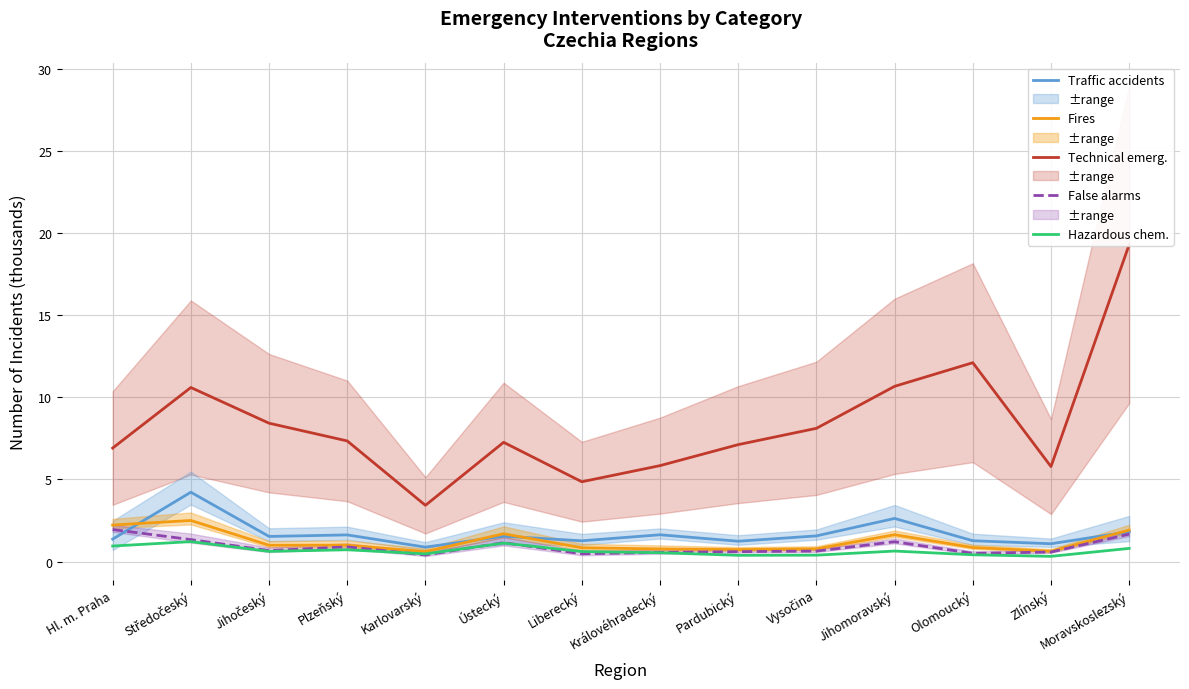

At Jihomoravský, list the series in order from smallest to largest.

Hazardous chemicals, False alarms, Fires, Traffic accidents, Technical emergencies